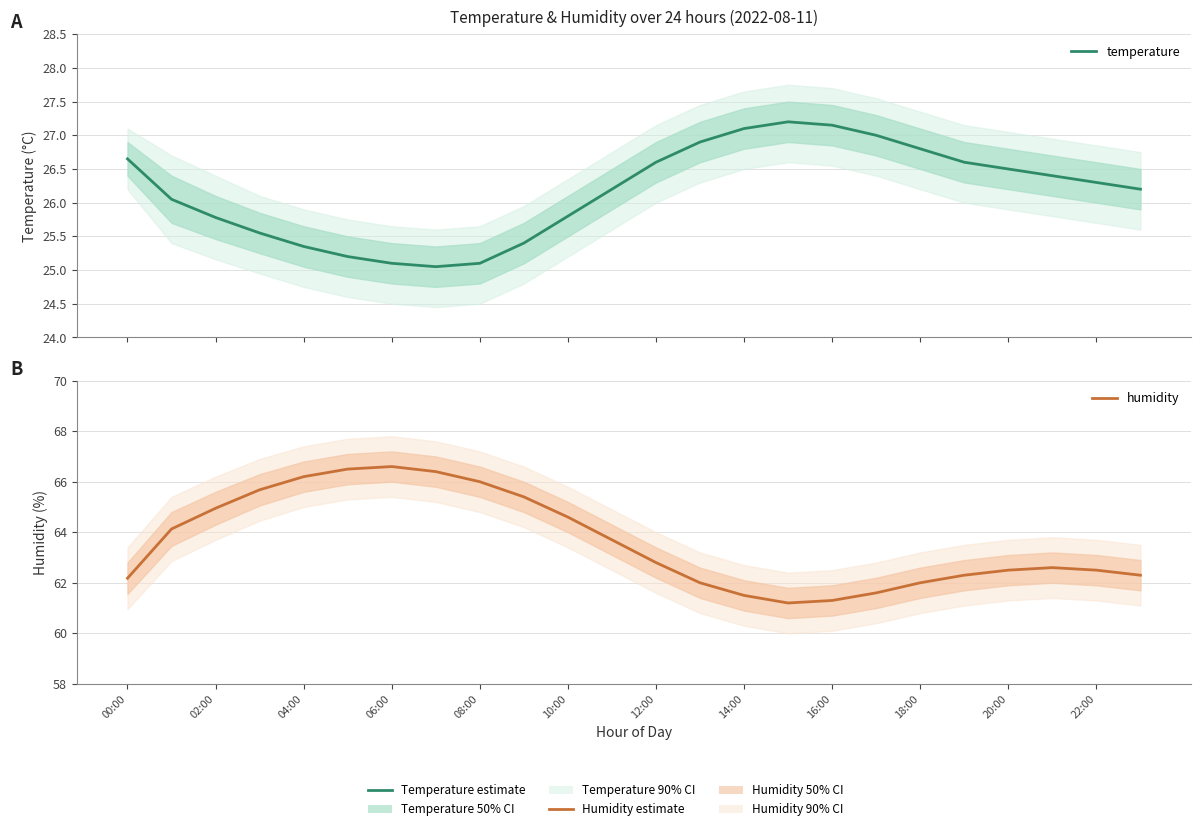

What is the difference between the maximum and minimum values in the temperature series?

2.1